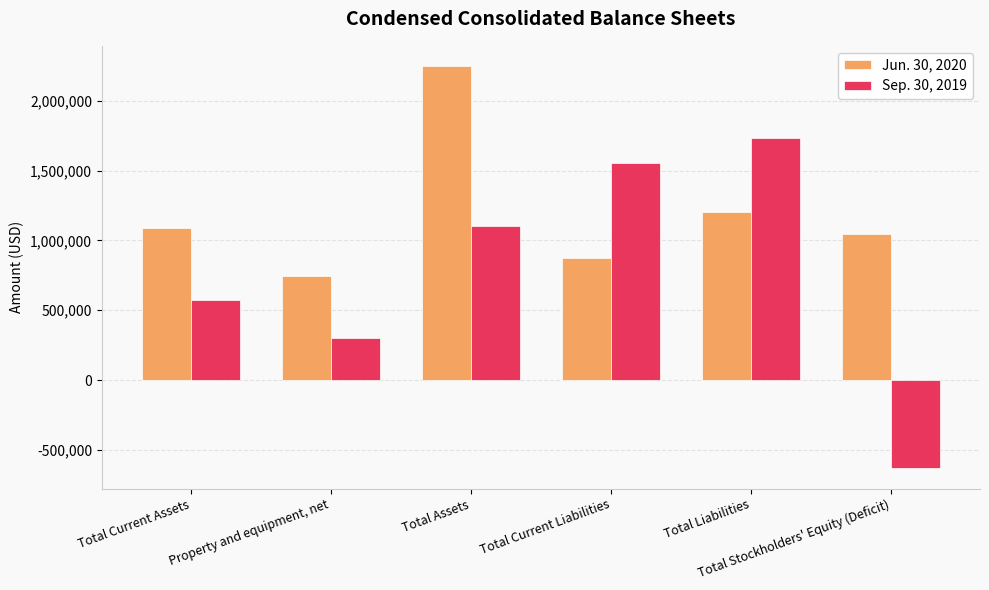

What is the lowest value of the Sep. 30, 2019 series?

-632360